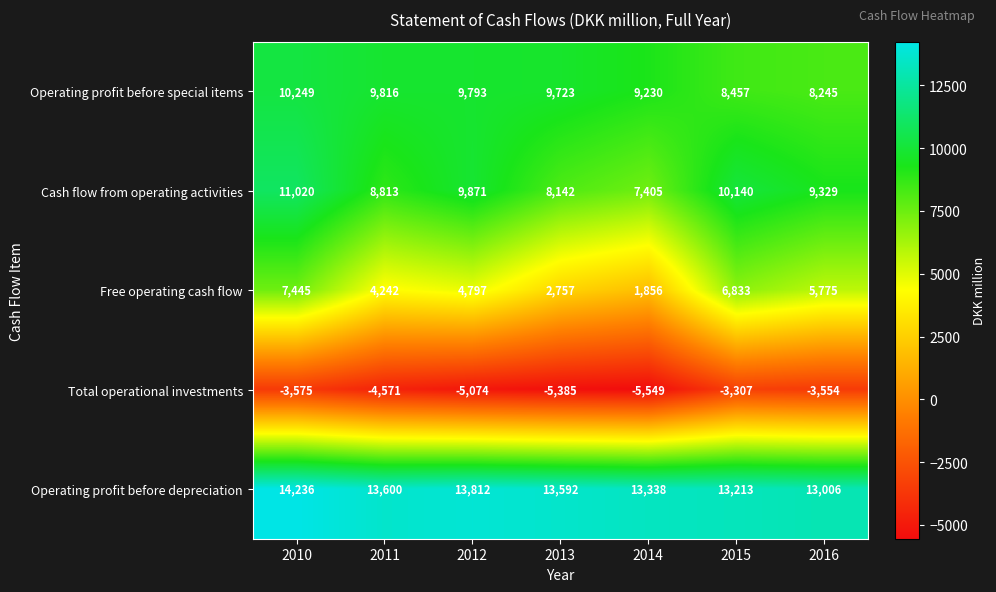

What is the sum of the Total operational investments values at 2010 and 2014?

-9124